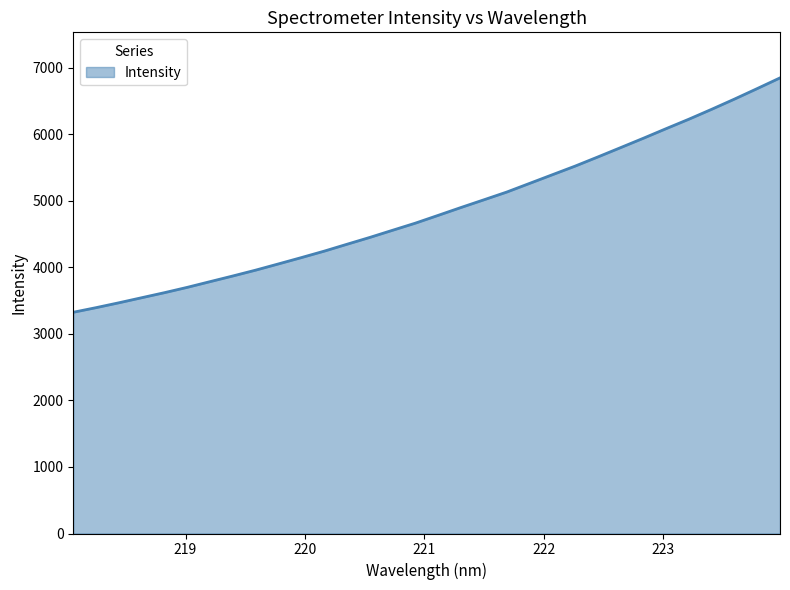

What is the difference between the maximum and minimum values?

3522.8